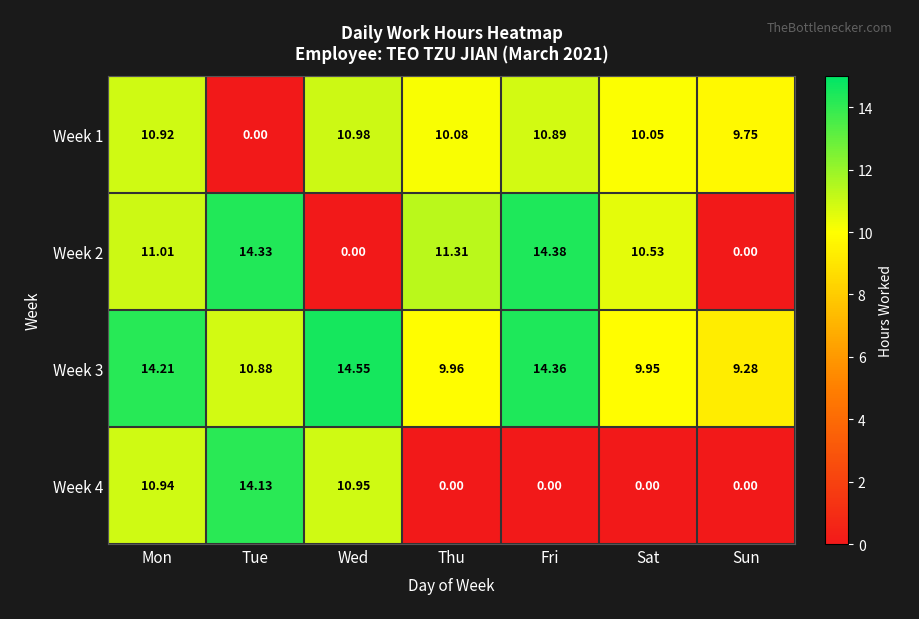

At which category is the sum across all series the highest?

Mon